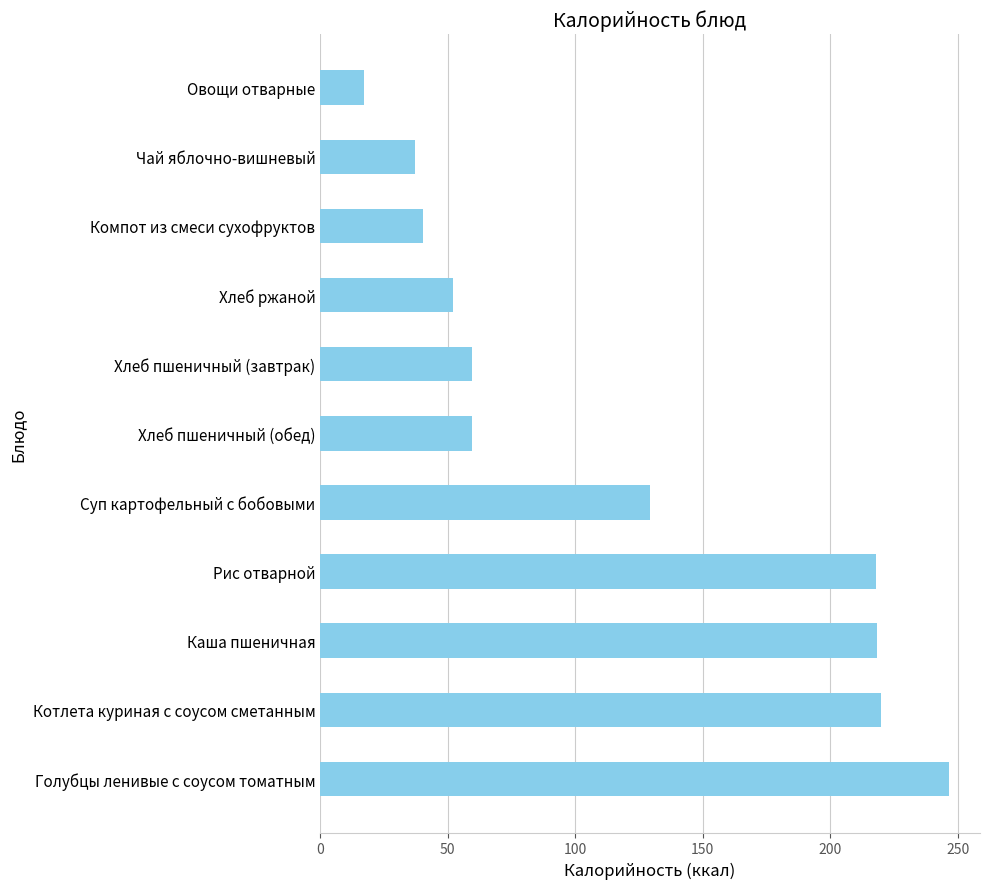

The value at Котлета куриная с соусом сметанным is 114.6. True or false?

False